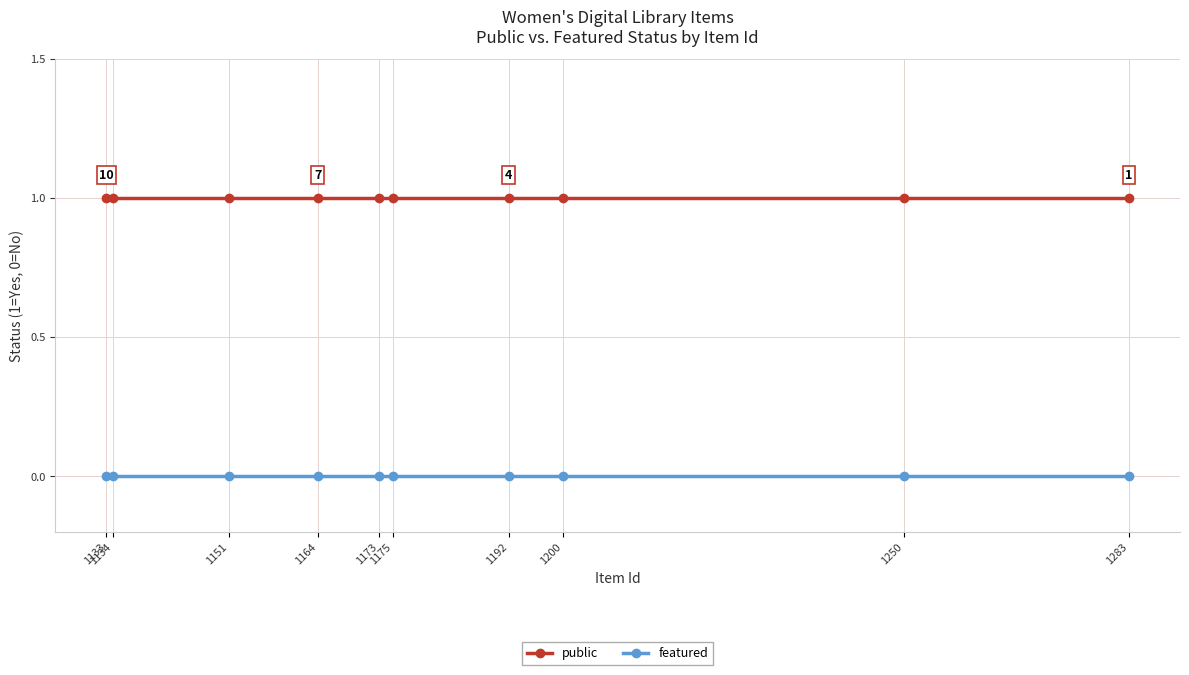

Reading left to right, transcribe all the data shown in this chart.

public: 1	1	1	1	1	1	1	1	1	1
featured: 0	0	0	0	0	0	0	0	0	0